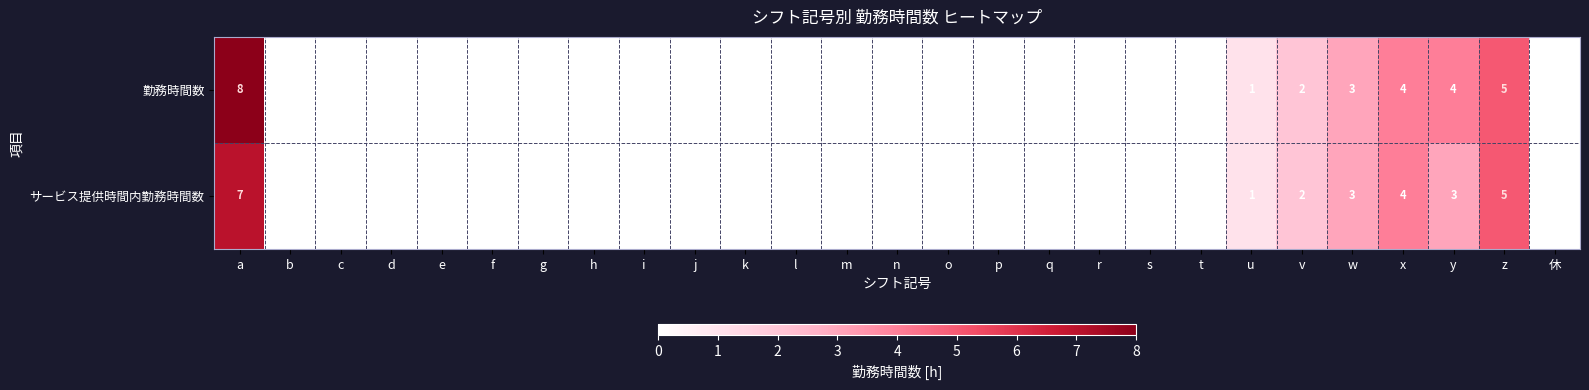

Is it true that サービス提供時間内勤務時間数 equals 0 at l?

True